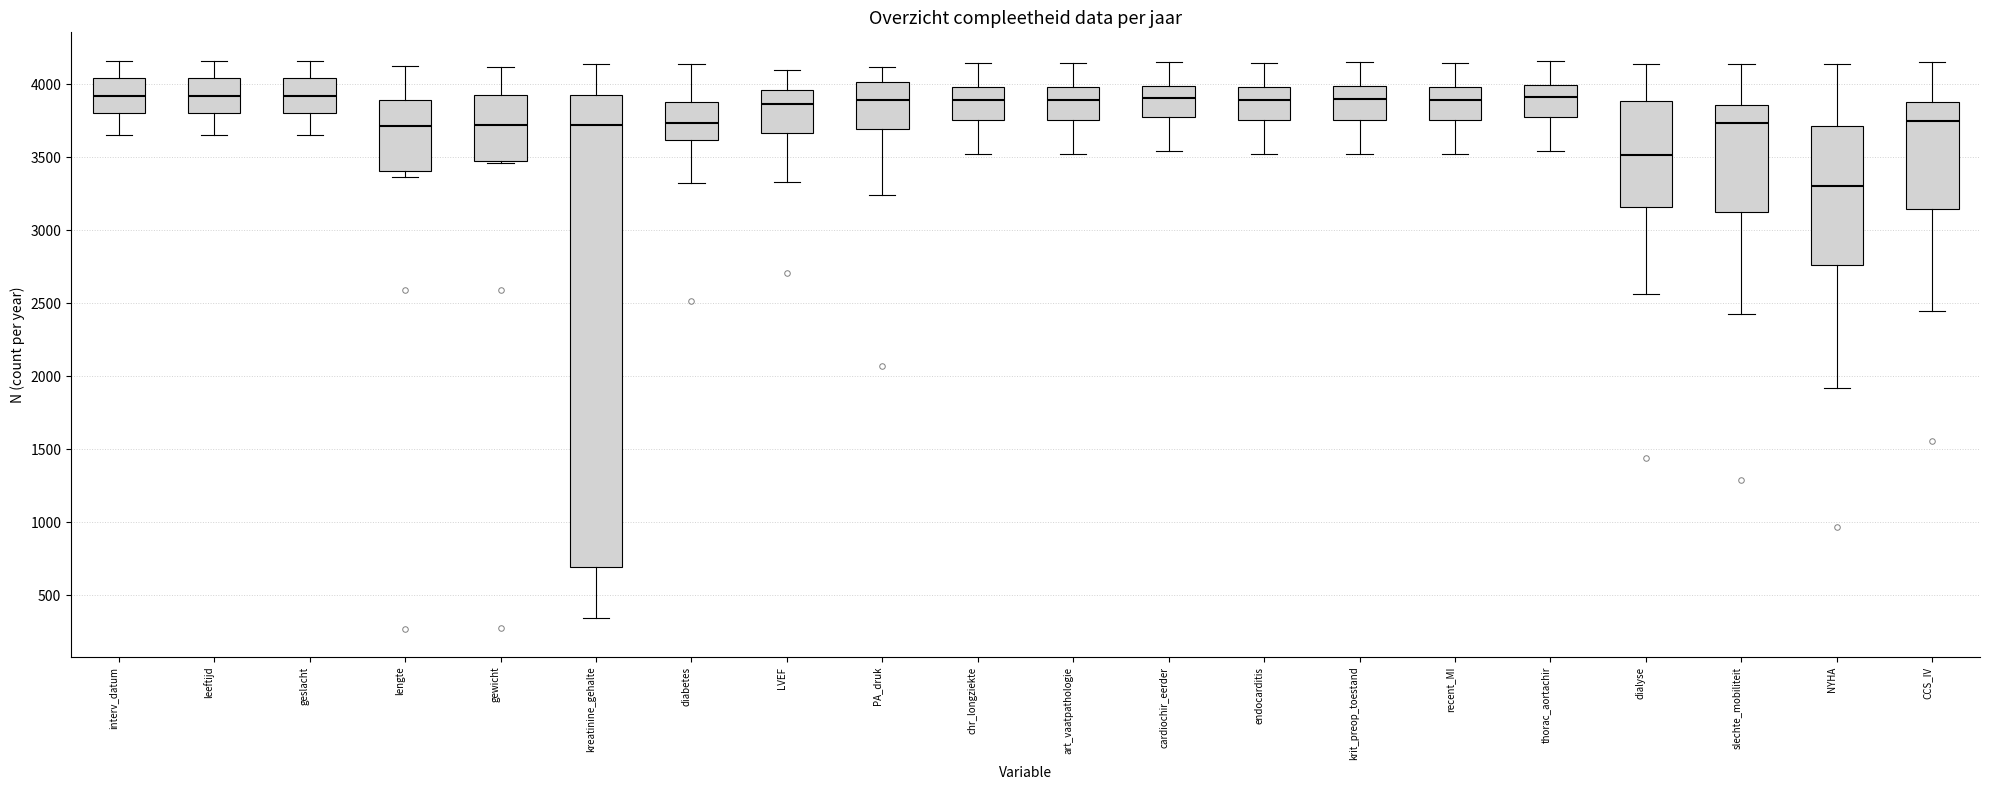

Comparing the boxes themselves (not the whiskers), which one is the tallest?

kreatinine_gehalte